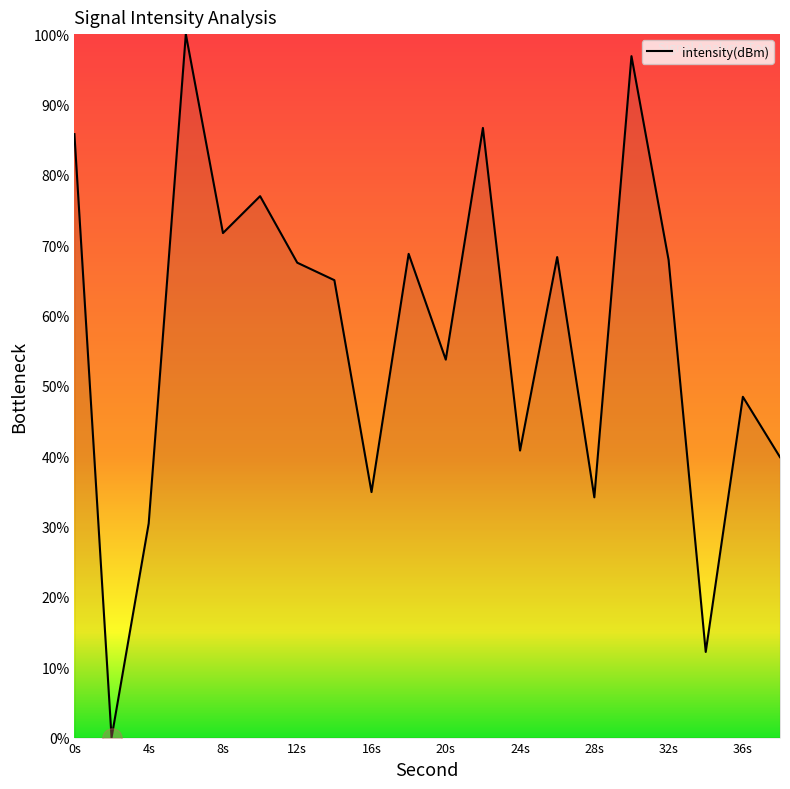

What is the maximum value shown in the chart?

100.0